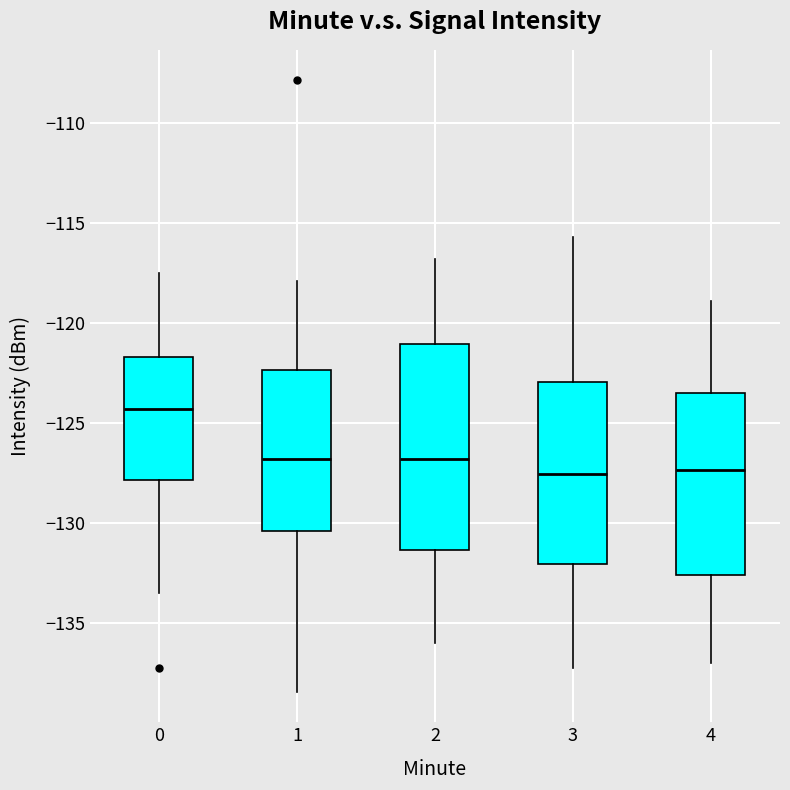

Where does the upper whisker of the box at x = 4 end on the y-axis? The values are not printed on the chart, so give them approximately, as read against the axis.

-119.0